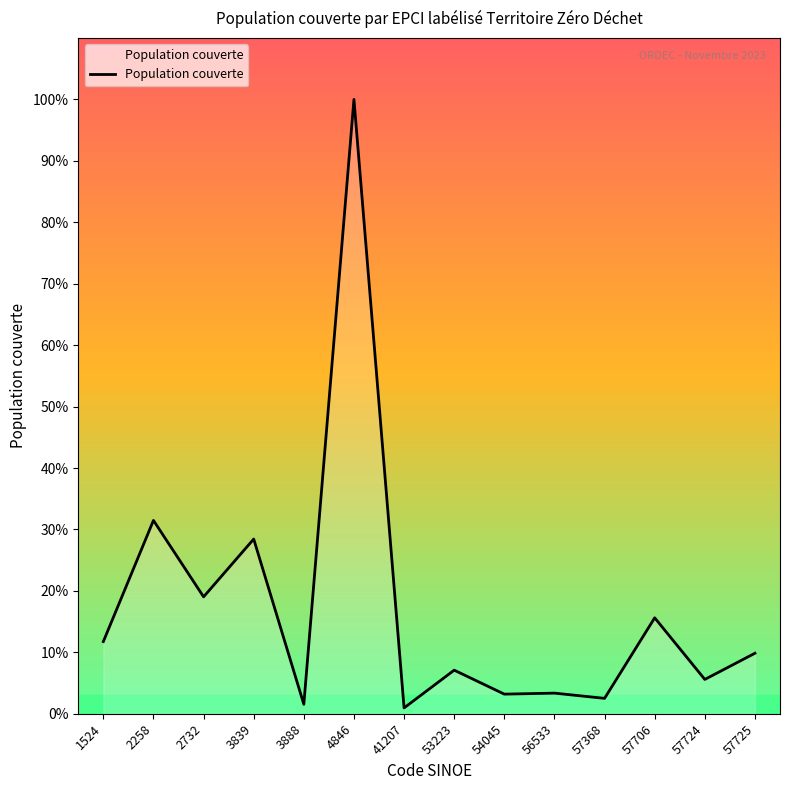

Approximately how many times larger is the value at 3839 compared to 57725?

2.9